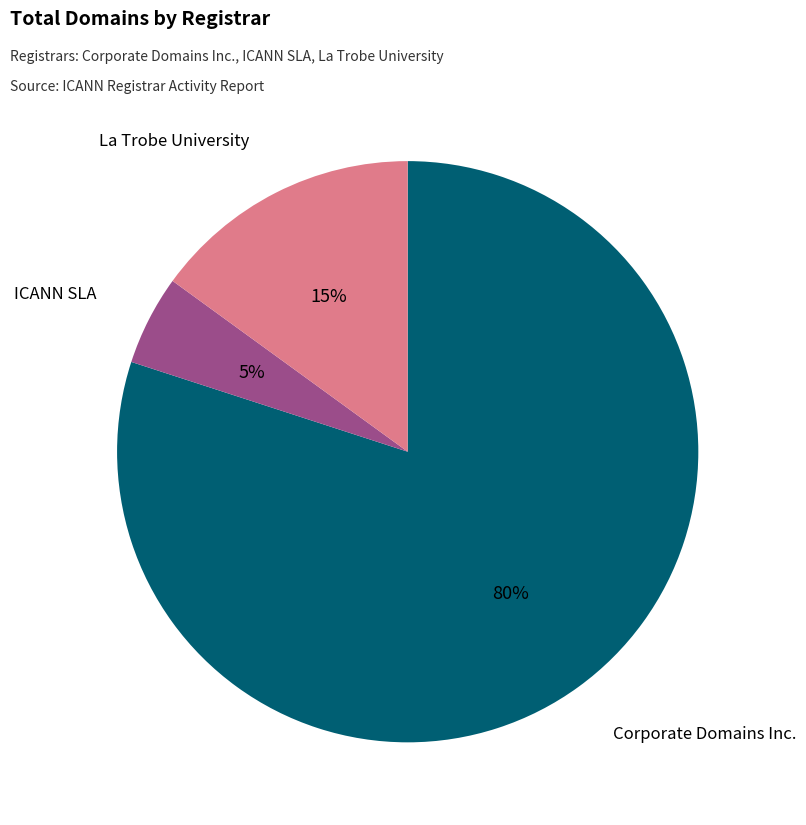

How many segments does this pie chart have?

3